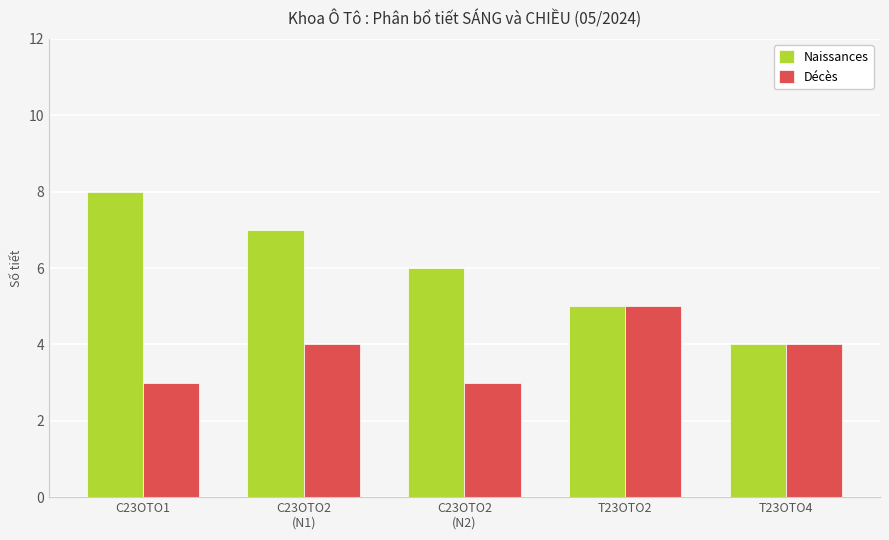

What is the label of the 5th bar from the right?

C23OTO1